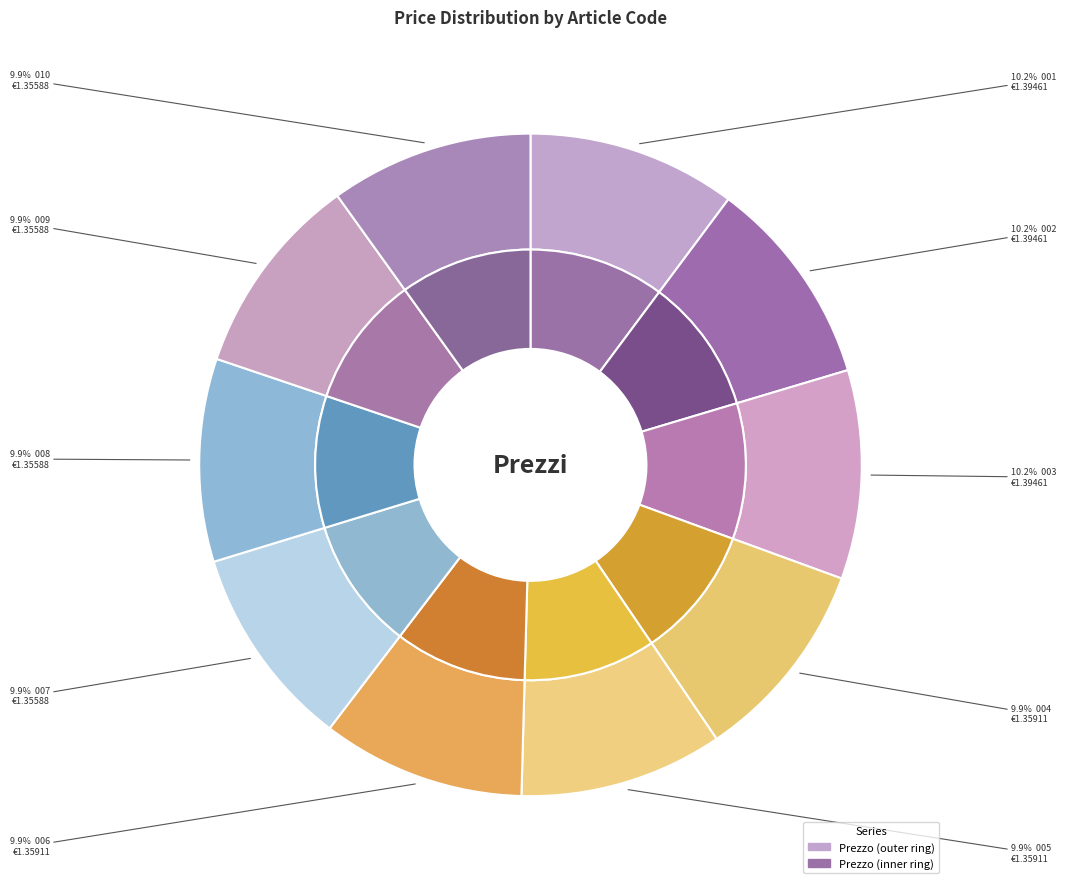

Is there any slice that represents more than half of the pie?

No